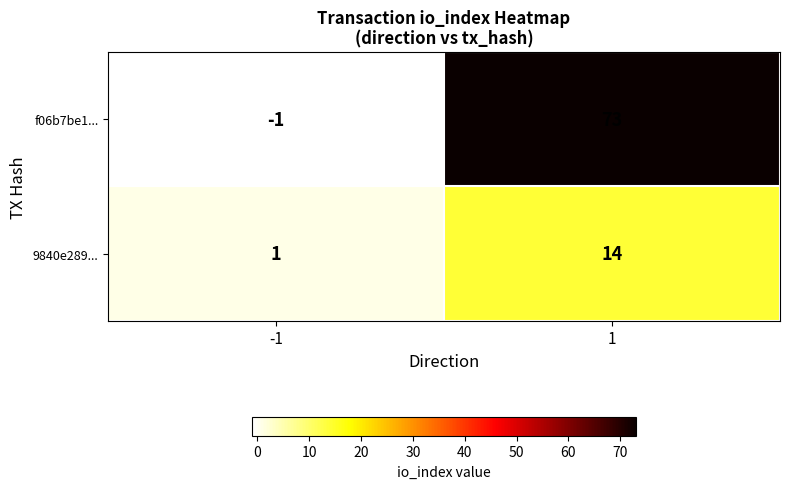

List the series in order of their peak value, highest first.

f06b7be1..., 9840e289...